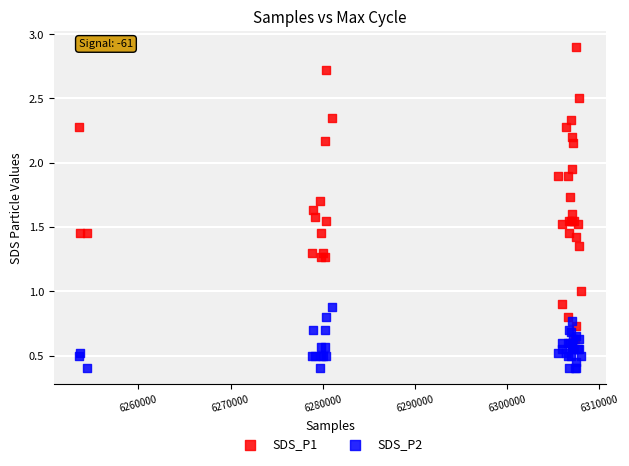

Which series has the largest Y range (max minus min)?

SDS_P1